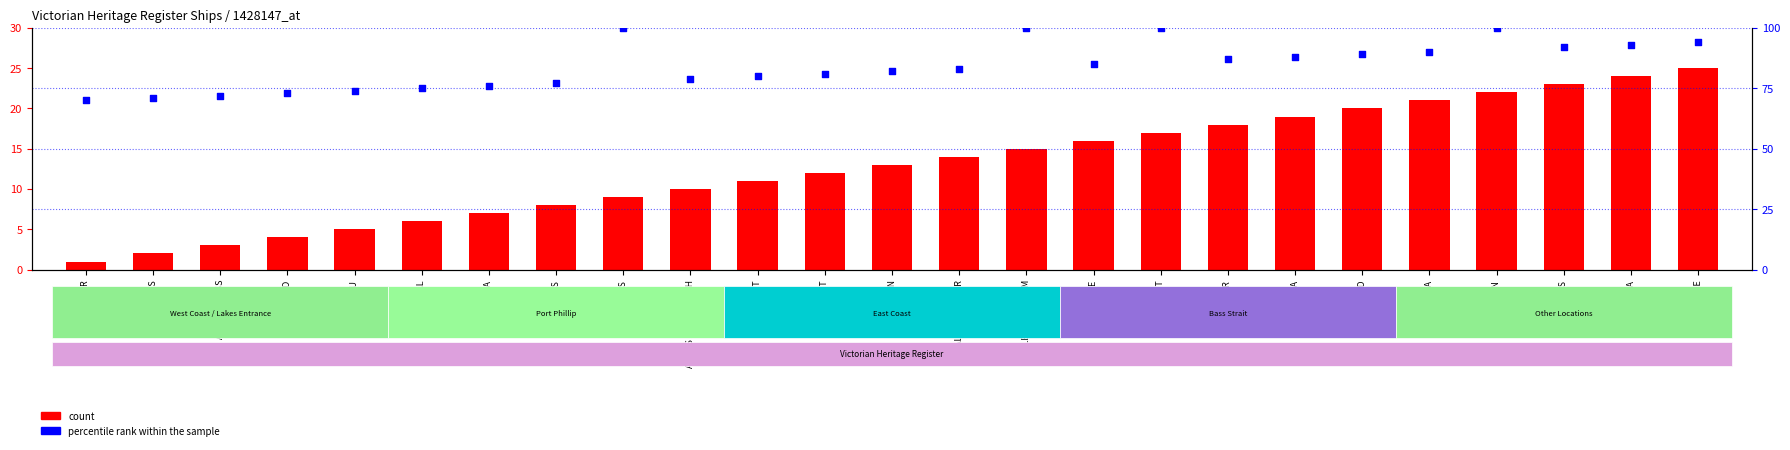

At which category is the sum across all series the highest?

AMAZON